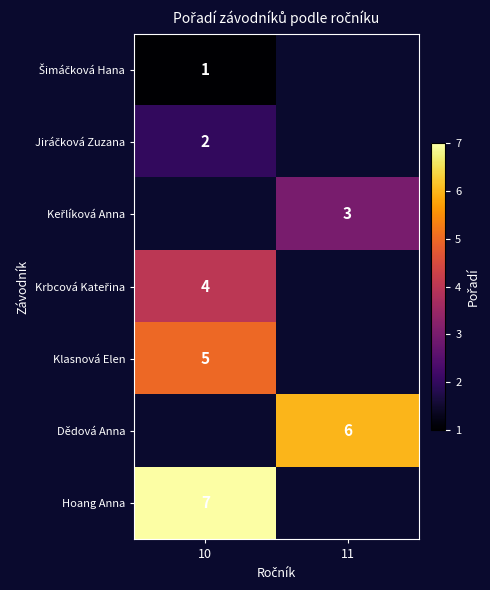

Is it true that Dědová Anna equals 8 at 11?

False